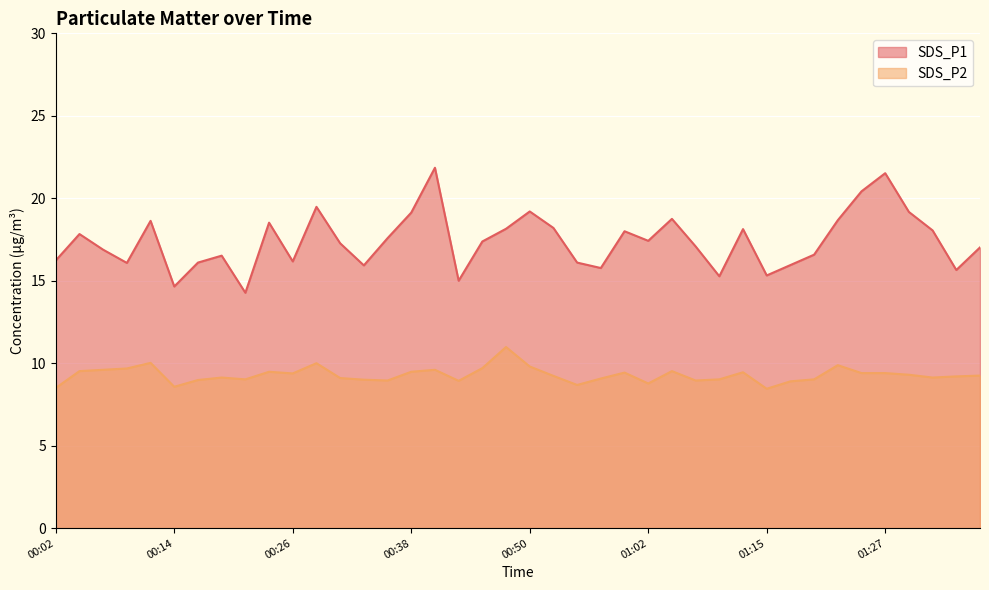

What is the value of the SDS_P2 point at the 12th from the left?

10.0